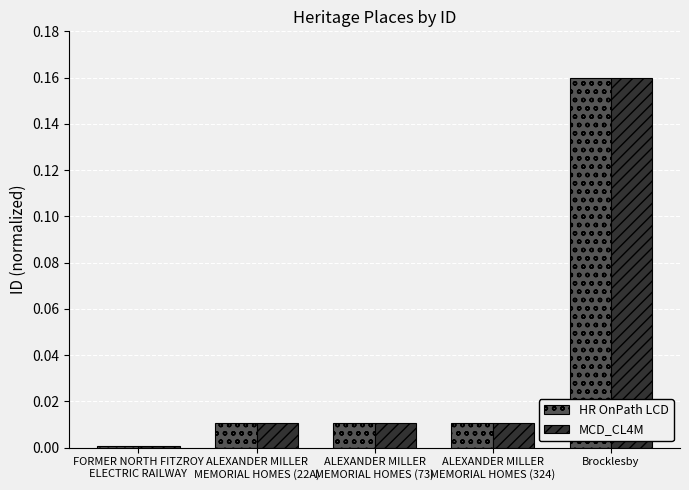

At which category is the sum across all series the highest?

Brocklesby